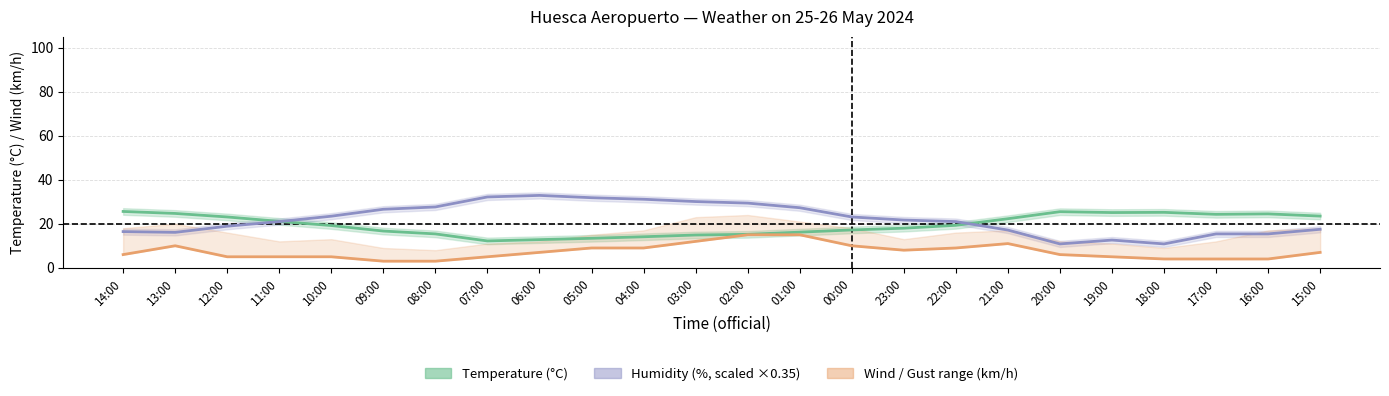

True or false: Wind speed (km/h) has a value of 3.7 at 03:00.

False